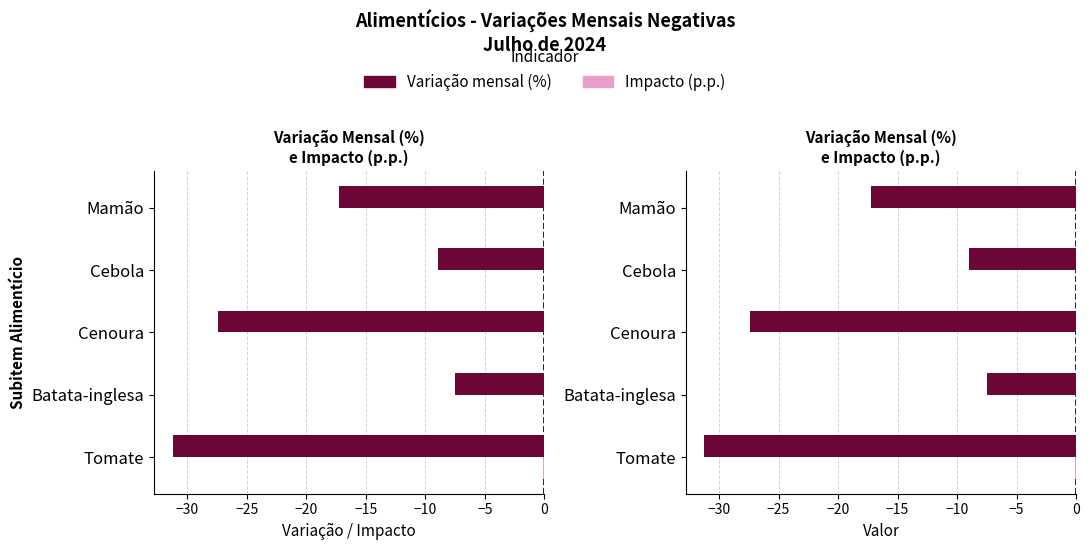

Rank the series at Batata-inglesa from lowest to highest value.

Variação mensal (%), Impacto (p.p.)